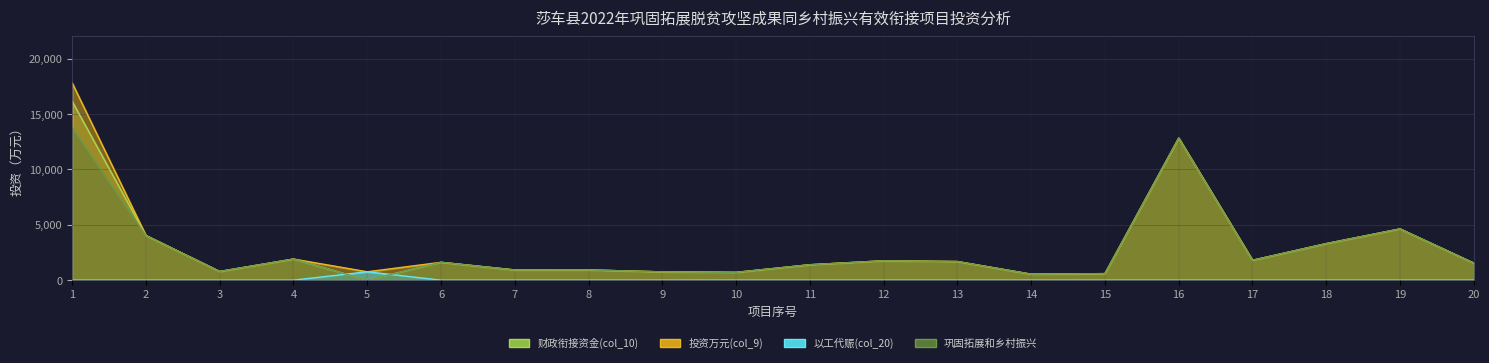

At which category does 巩固拓展和乡村振兴 reach its first local valley?

3